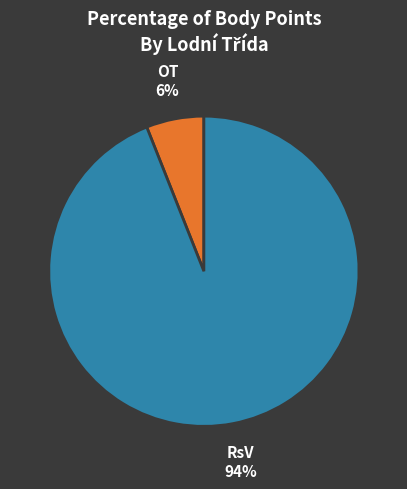

How many segments does this pie chart have?

2